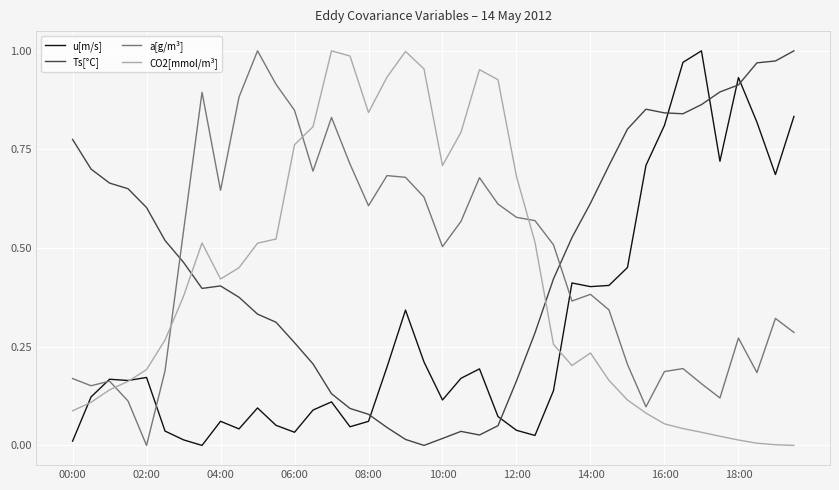

How many times do a[g/m³] and Ts[°C] cross each other?

2